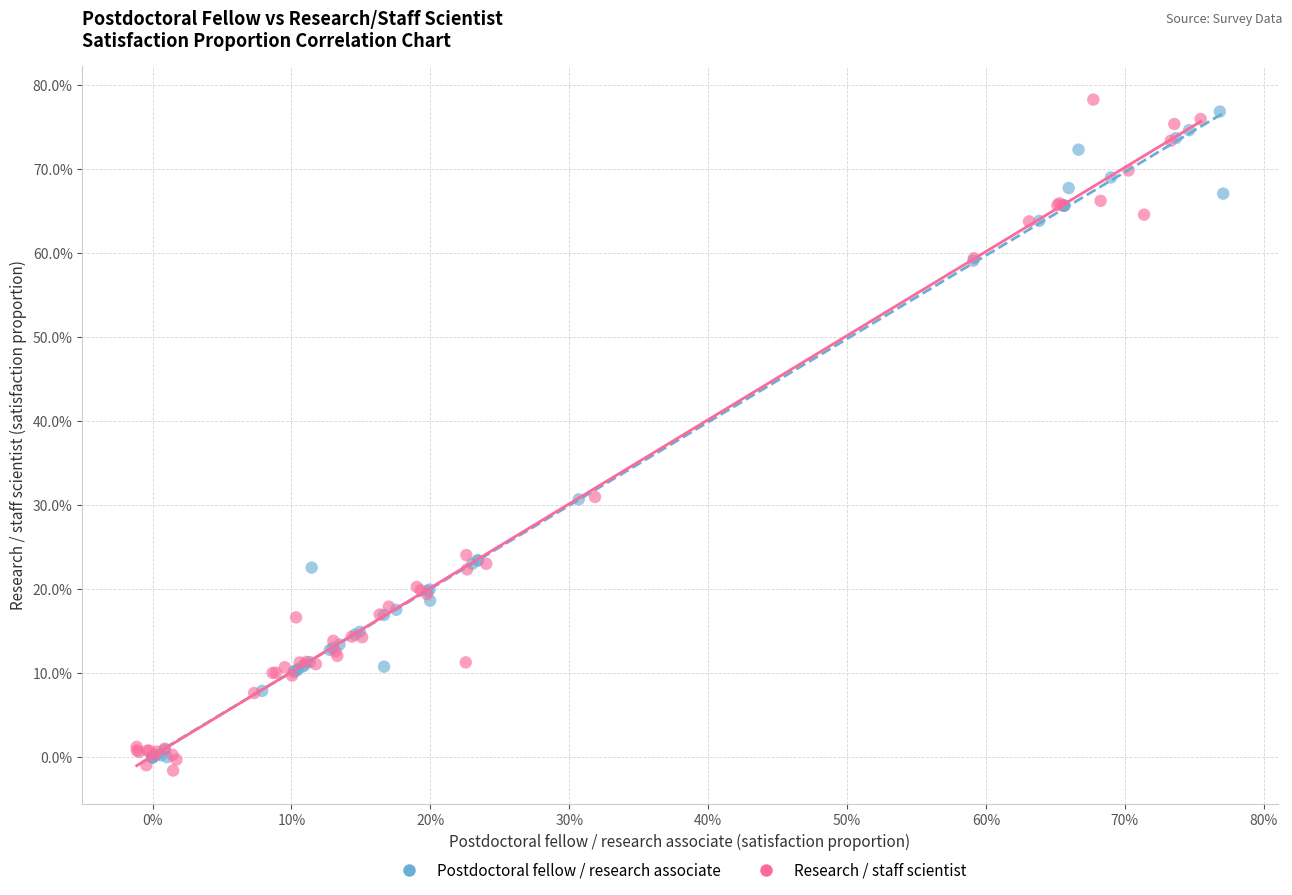

What are all the series names shown in the legend?

Postdoctoral fellow / research associate, Research / staff scientist